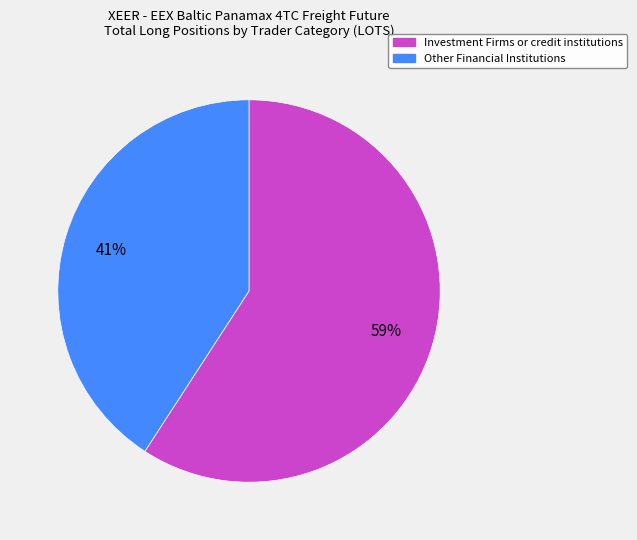

Does any single category account for the majority?

Yes